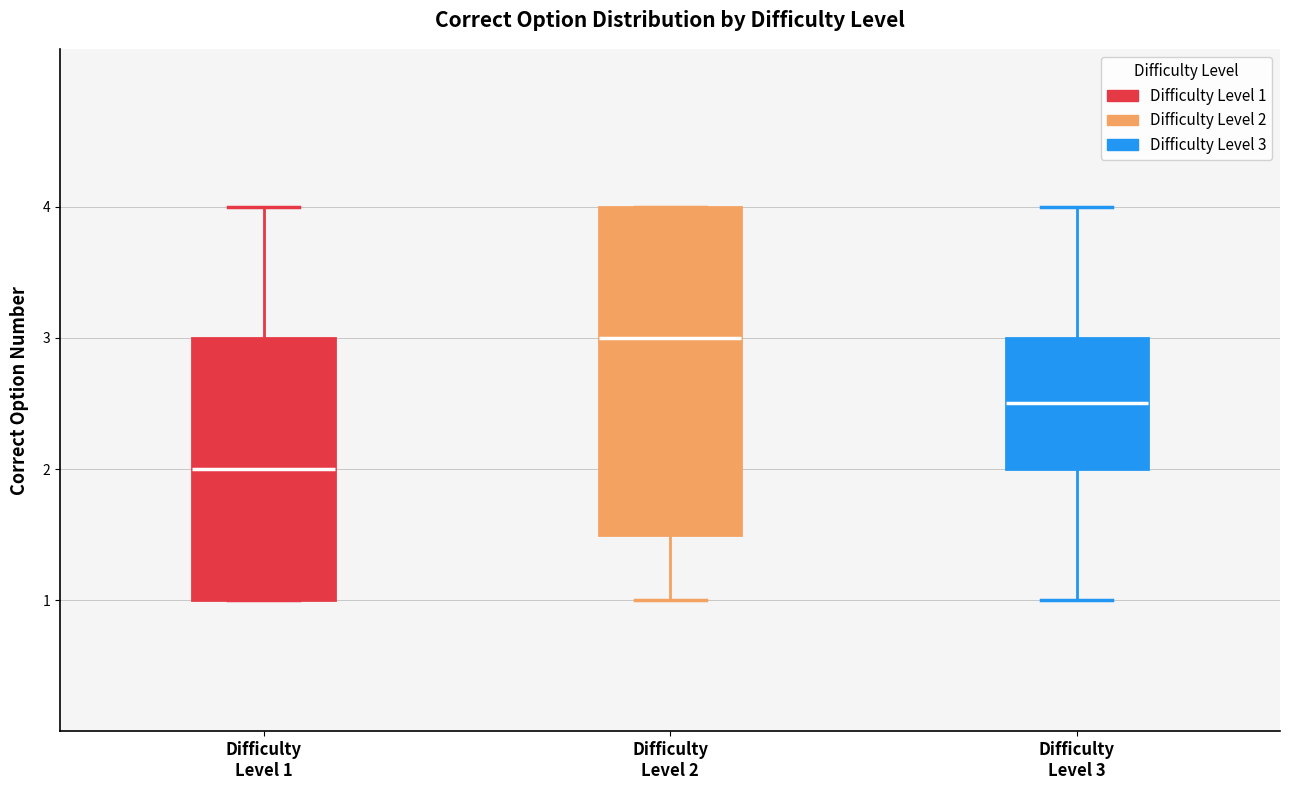

Reading left to right, read every box against the y-axis: the position of its median line, the range the box covers, and the ends of its whiskers. The values are not printed on the chart, so give them approximately, as read against the axis.

Difficulty Level 1: median 2.0, box 1.0 to 3.0, whiskers 1.0 to 4.0
Difficulty Level 2: median 3.0, box 1.5 to 4.0, whiskers 1.0 to 4.0
Difficulty Level 3: median 2.5, box 2.0 to 3.0, whiskers 1.0 to 4.0